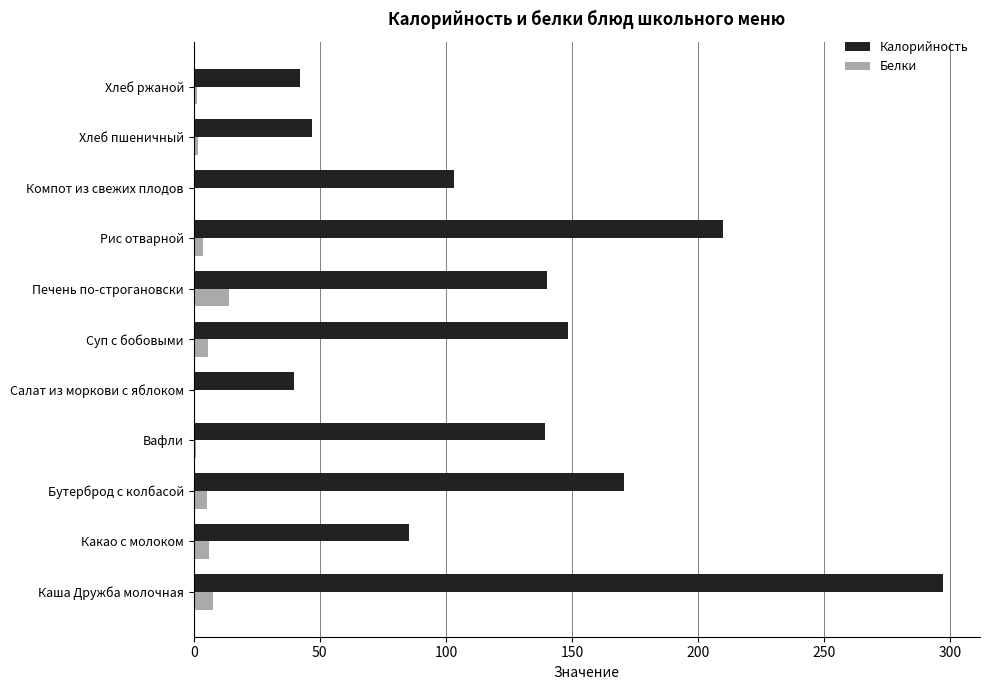

How many data points does each series have?

11